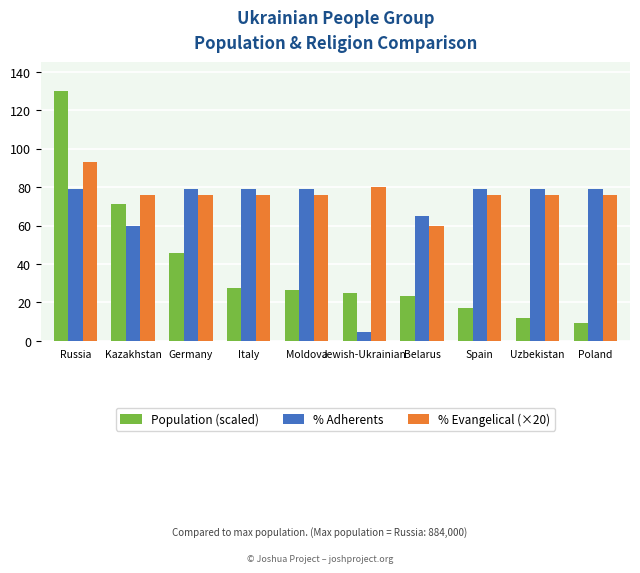

What is the value of the % Adherents bar at the 2nd from the left?

60.0